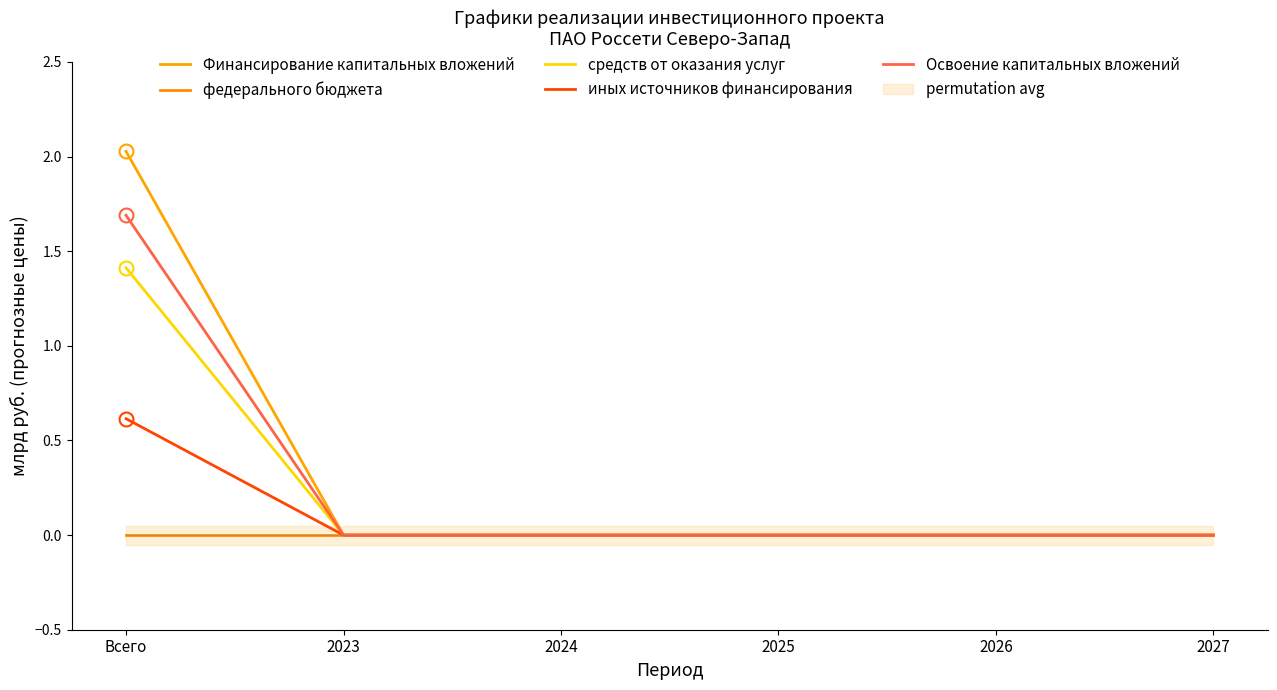

Which has a higher value, 2024 or Всего?

Всего